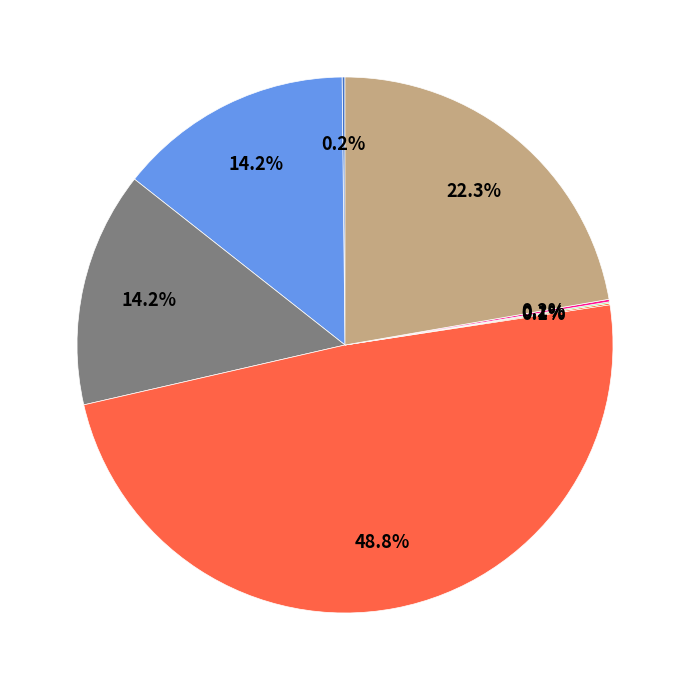

Is there any slice that represents more than half of the pie?

No